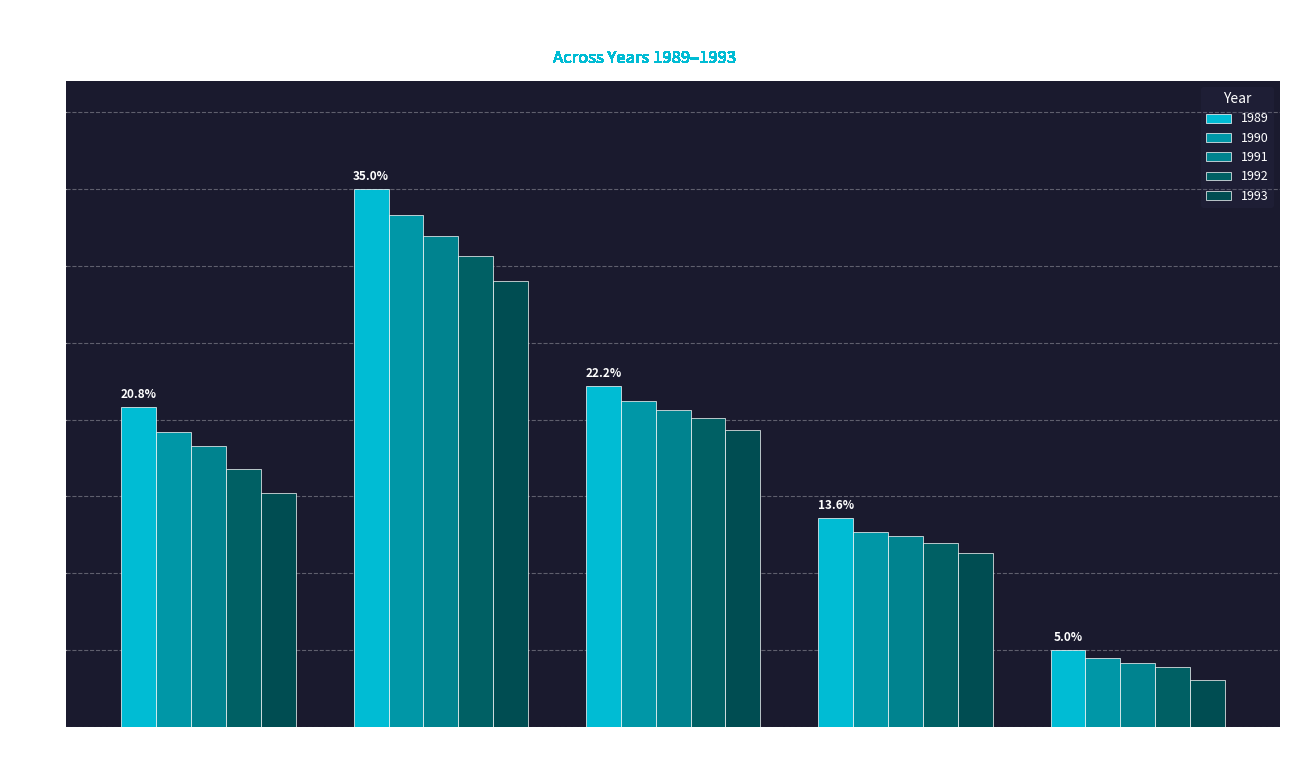

What is the difference between the highest and lowest values at 9-11 years?

6.0